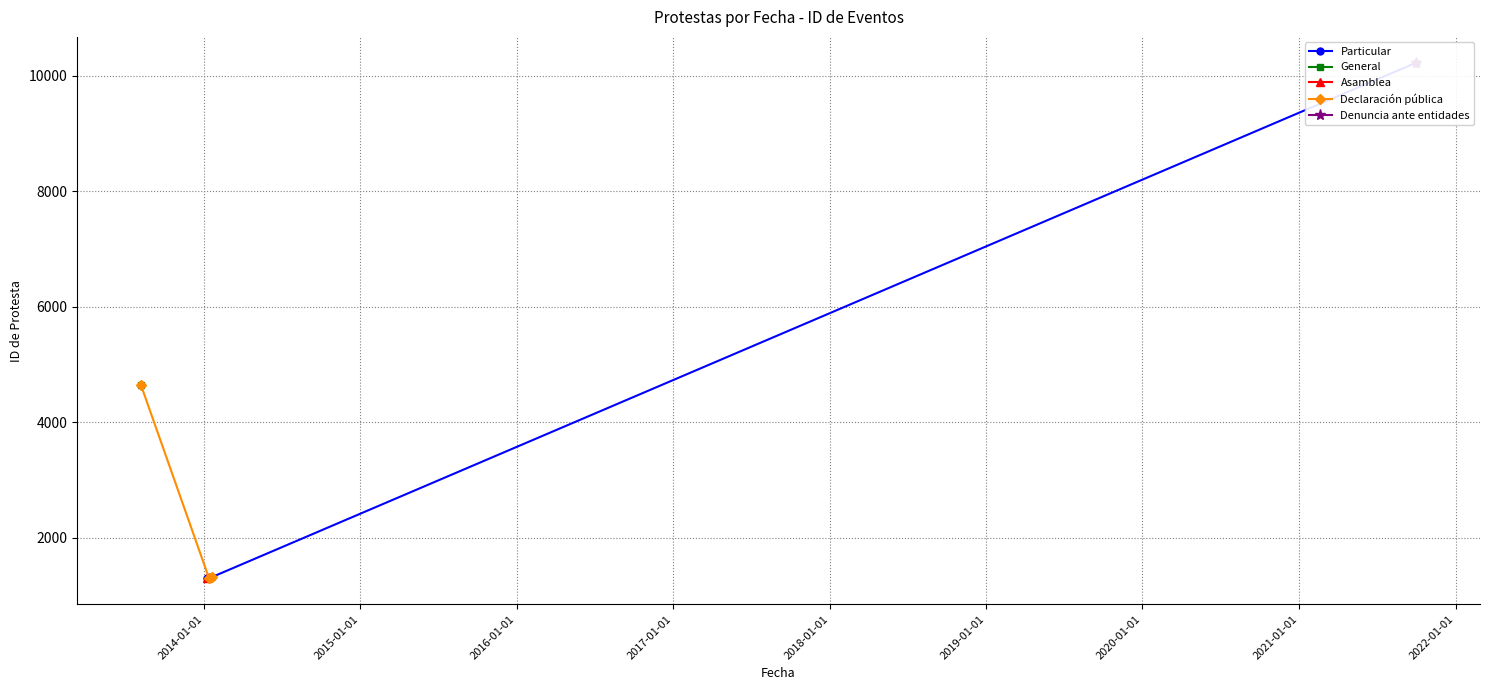

True or false: the data has more than 2 interior local peaks.

False